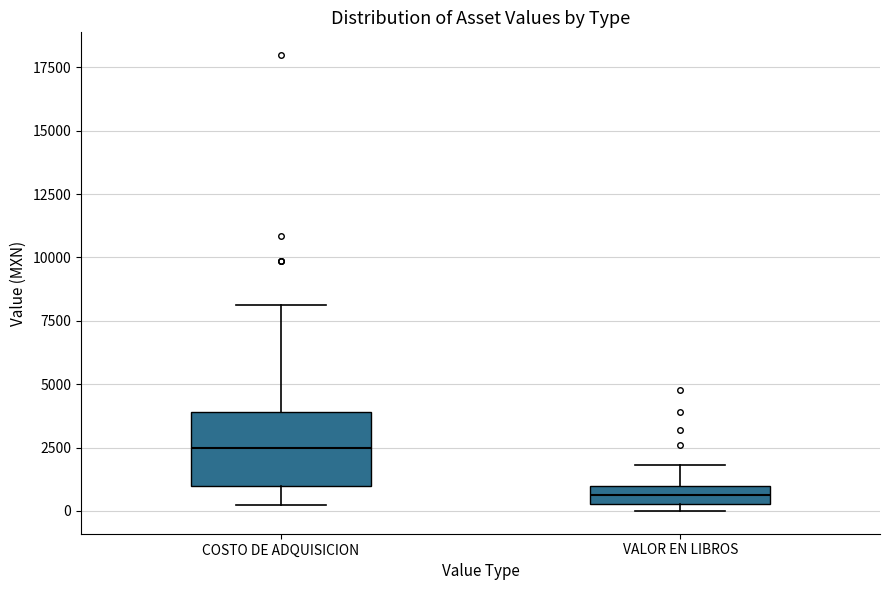

Comparing the boxes themselves (not the whiskers), which one is the tallest?

COSTO DE ADQUISICION